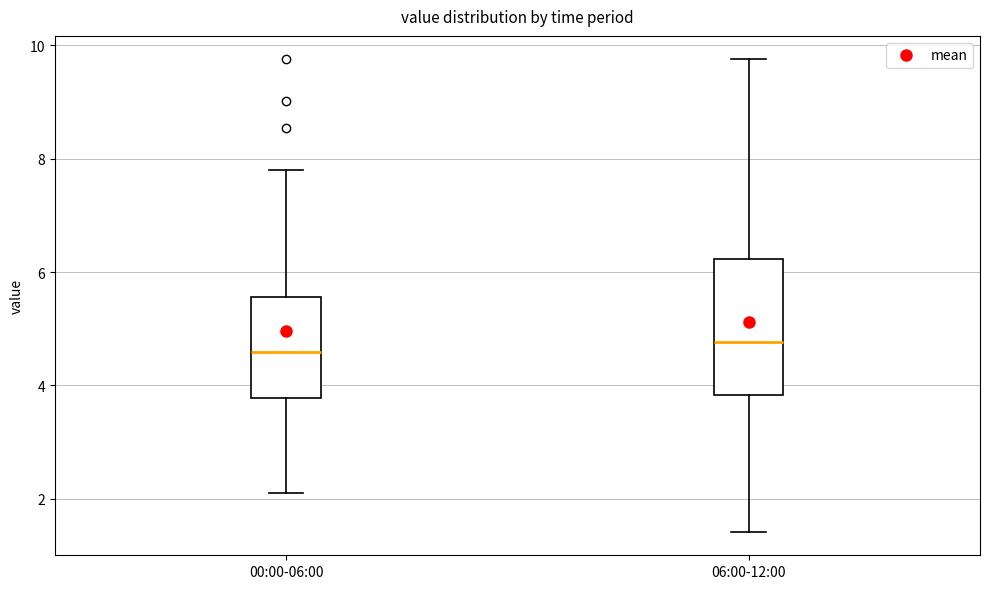

Comparing the boxes themselves (not the whiskers), which one is the tallest?

06:00-12:00